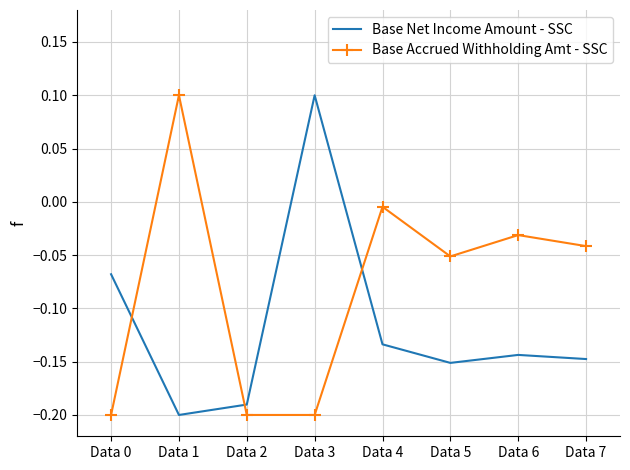

Which category has the highest value in the Base Accrued Withholding Amt - SSC series?

Data 1